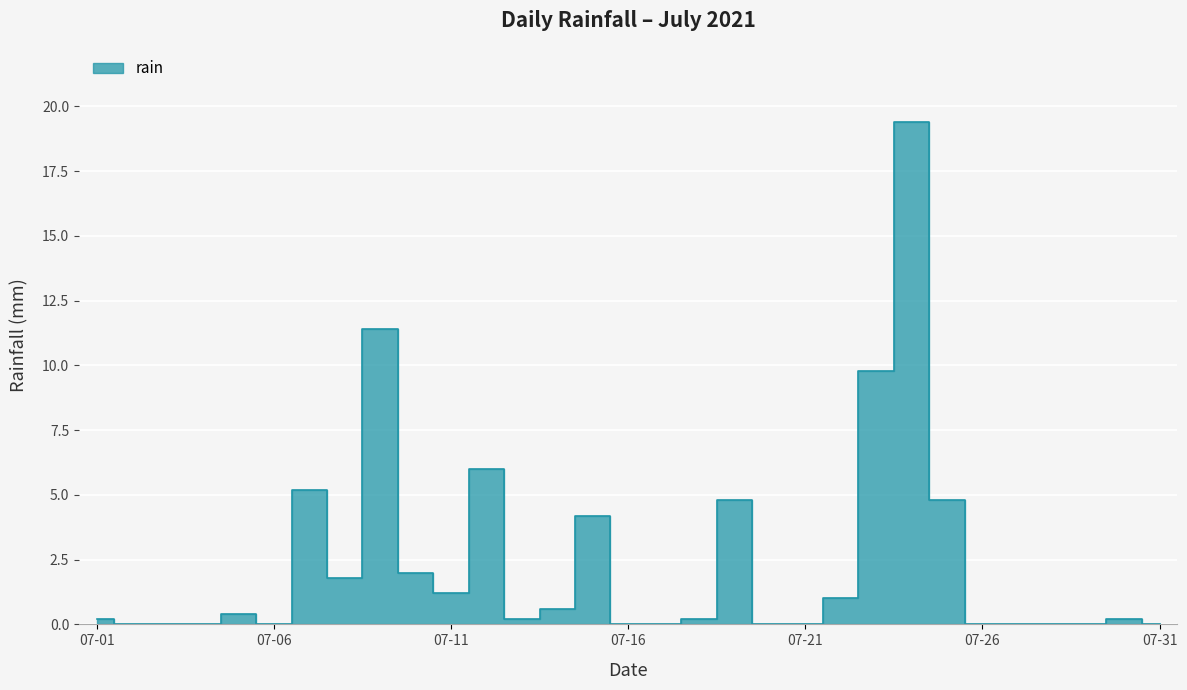

Is this an area chart (filled region under the line)?

No